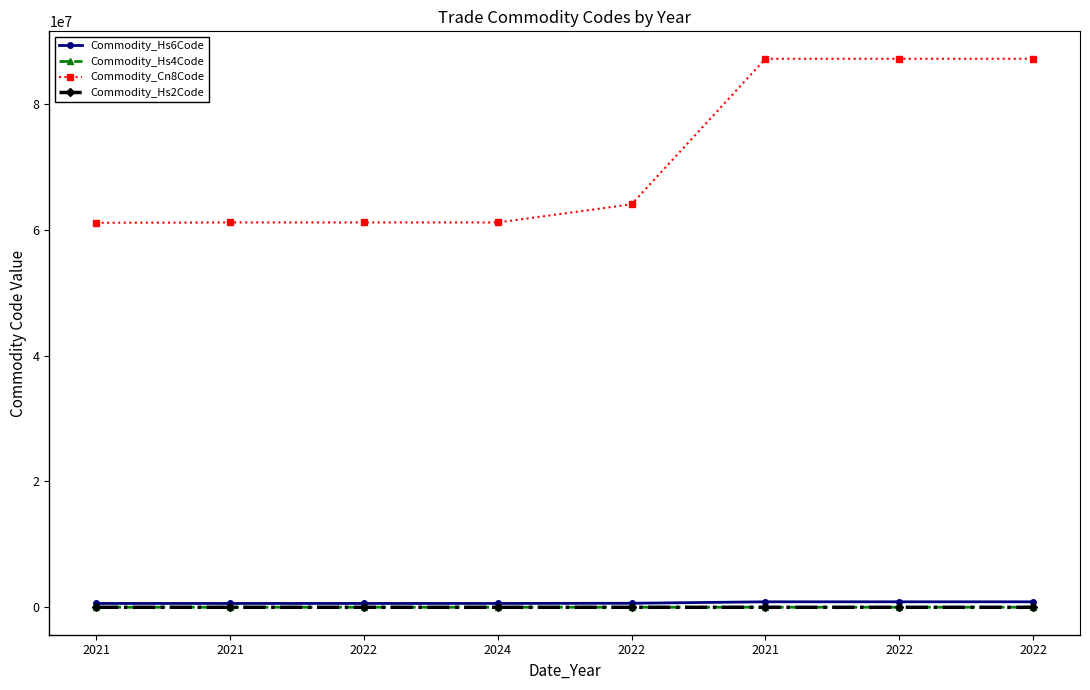

Count the number of data series in this chart.

4